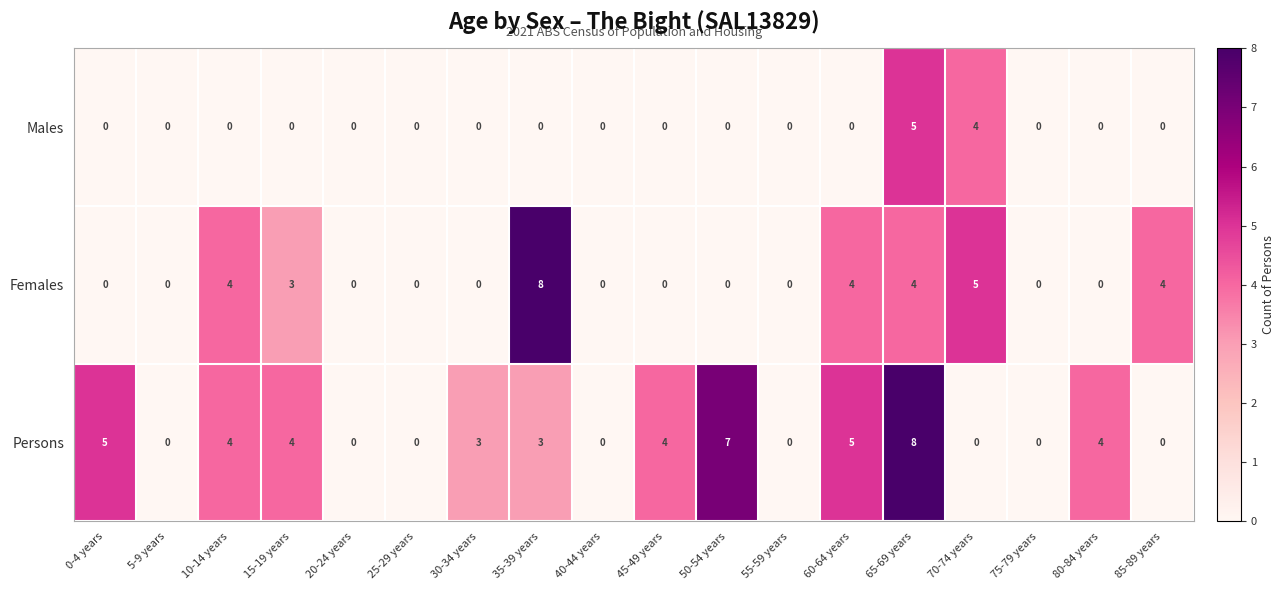

What is the difference between the maximum and minimum values in the Persons series?

8